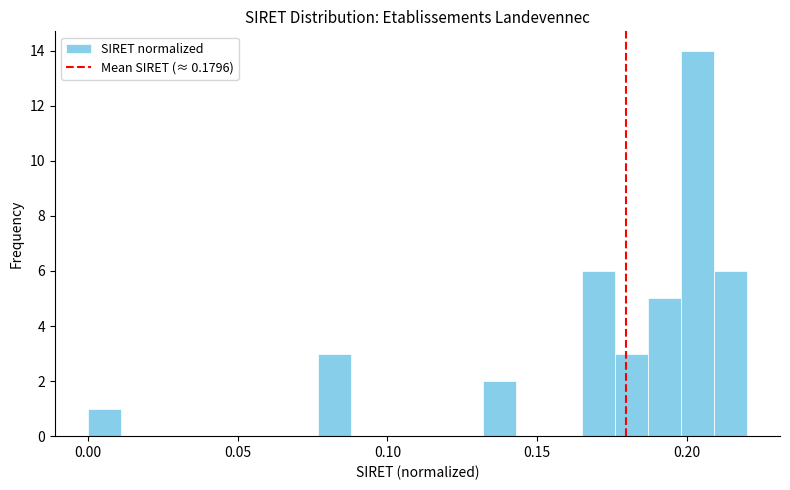

Read against the x-axis, roughly where is the centre of the tallest bar?

0.205